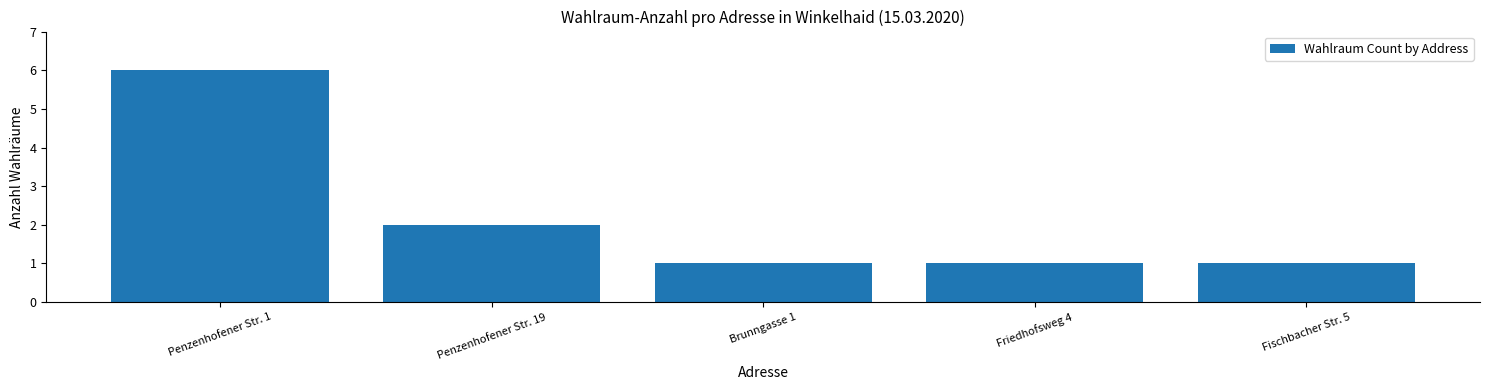

Are the bars grouped side by side (vs. stacked)?

No